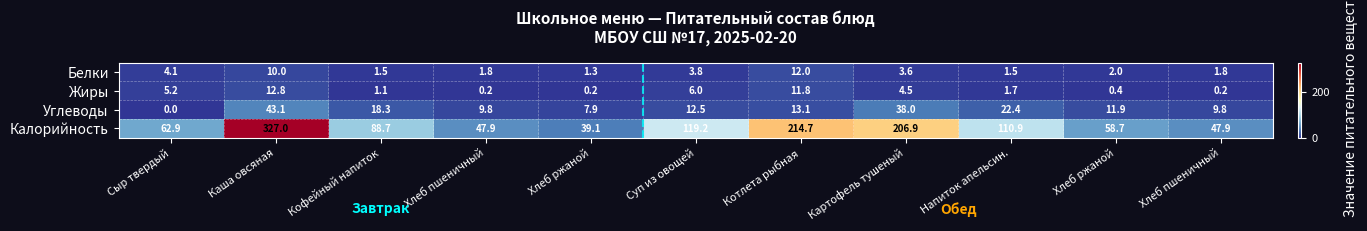

How many distinct data groups are displayed?

4